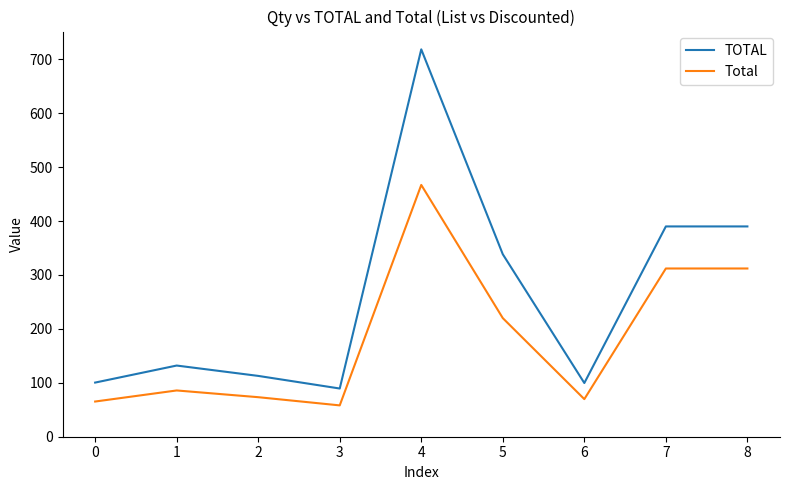

What is the sum of all TOTAL values?

2371.0